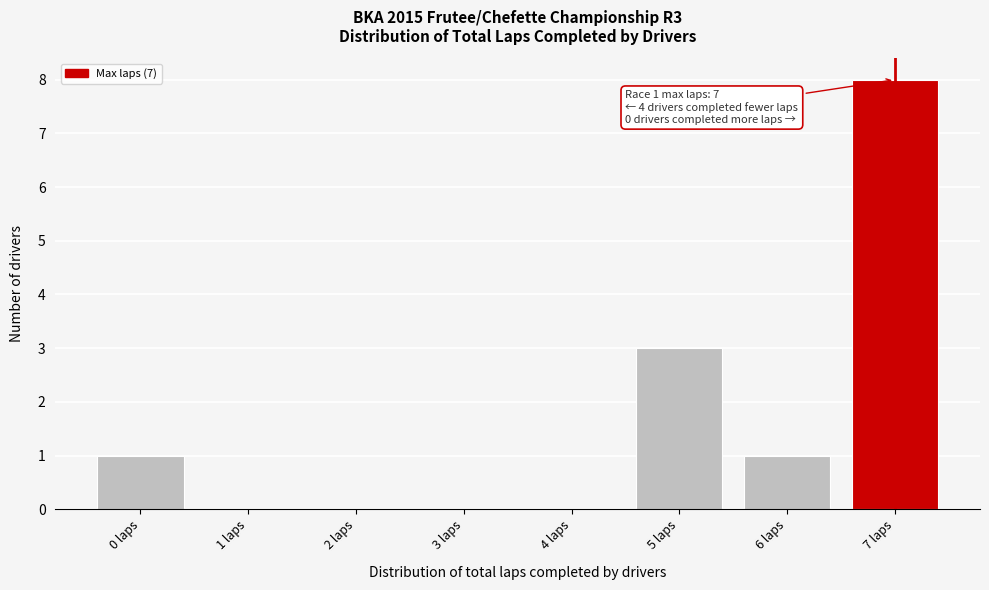

Which range on the x-axis has the tallest bar?

6.5 to 7.5